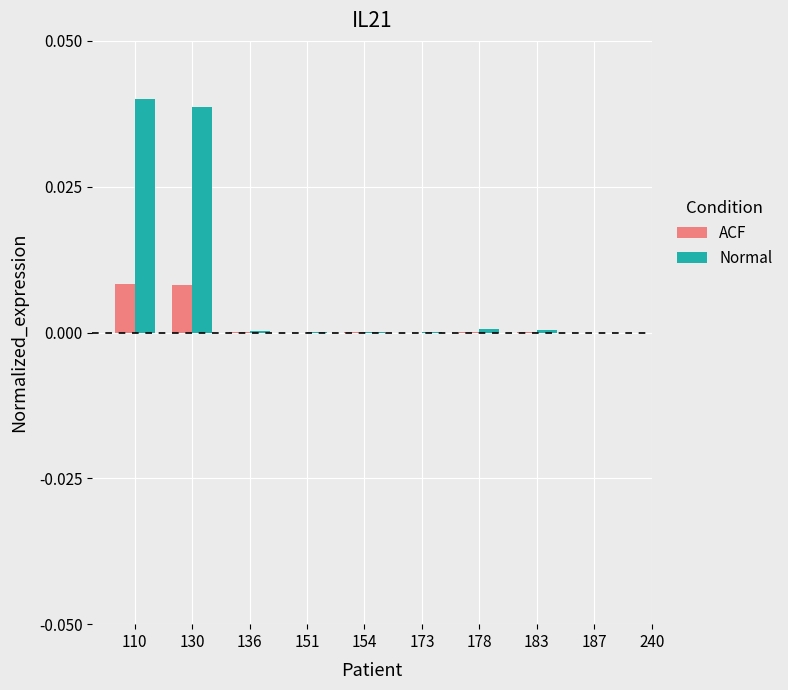

Which series has the largest total across all categories?

Normal